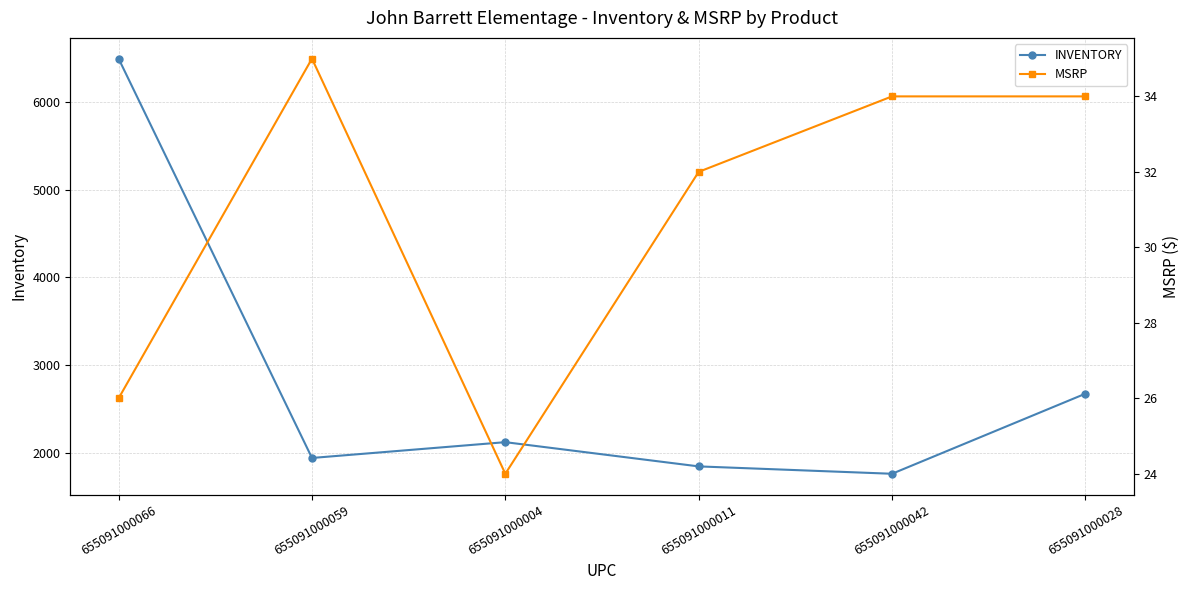

True or false: INVENTORY and MSRP cross at least once.

False